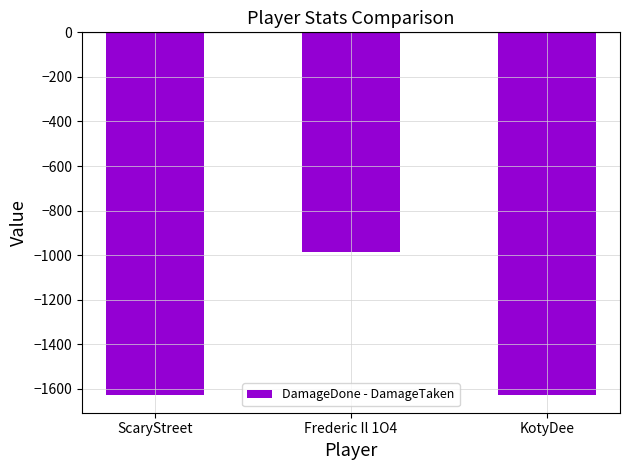

True or false: the data shows -1626 at KotyDee.

True